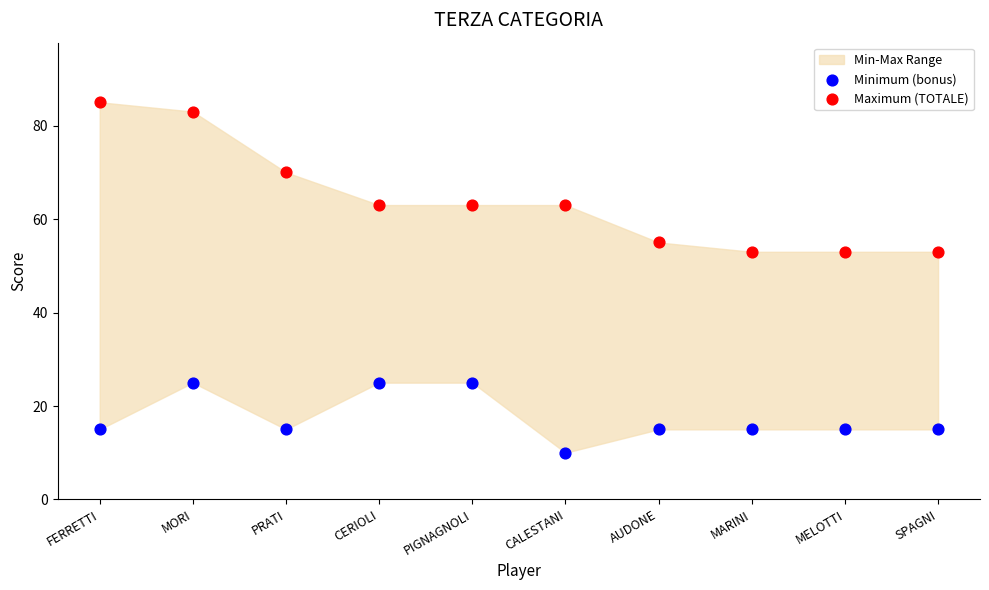

Which series reaches the minimum Y coordinate?

Minimum (bonus)